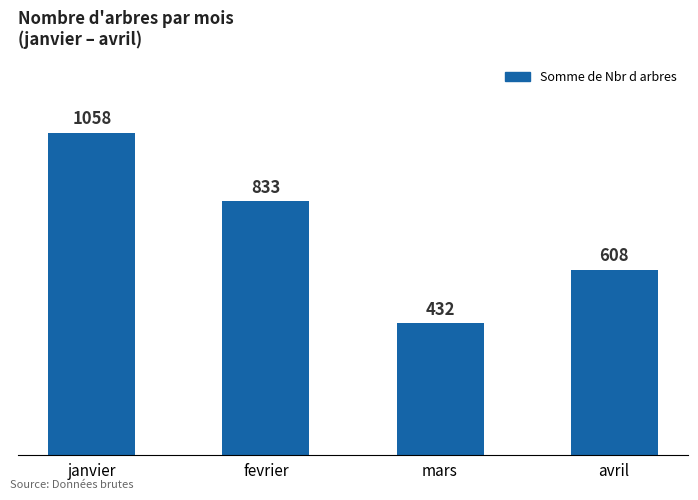

What is the difference between the second highest and minimum values?

401